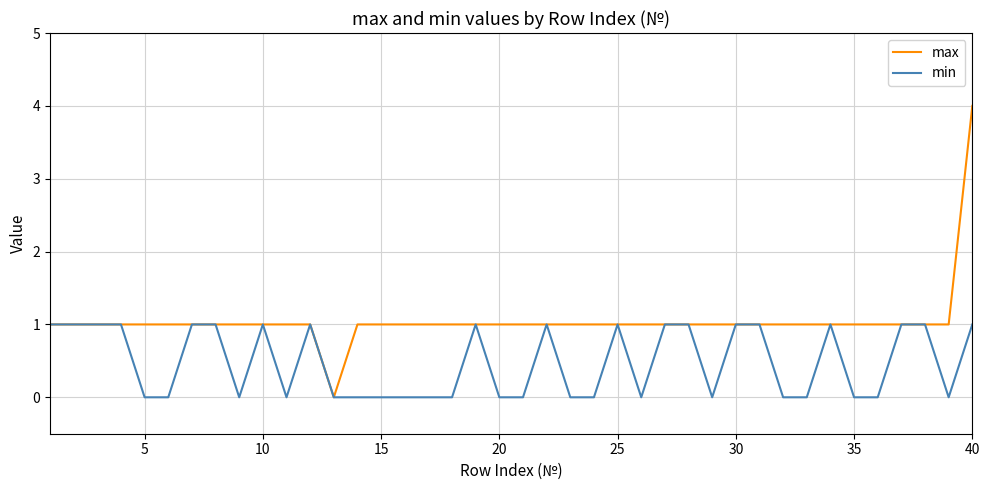

Rank the series by their average value, from highest to lowest.

max, min